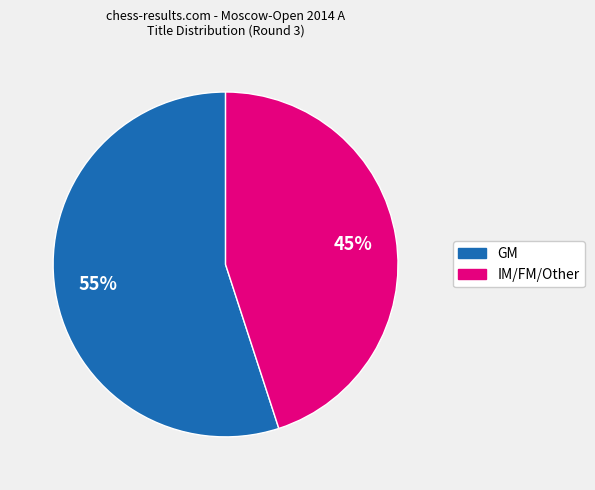

To the nearest percent, what is the average slice percentage?

50%